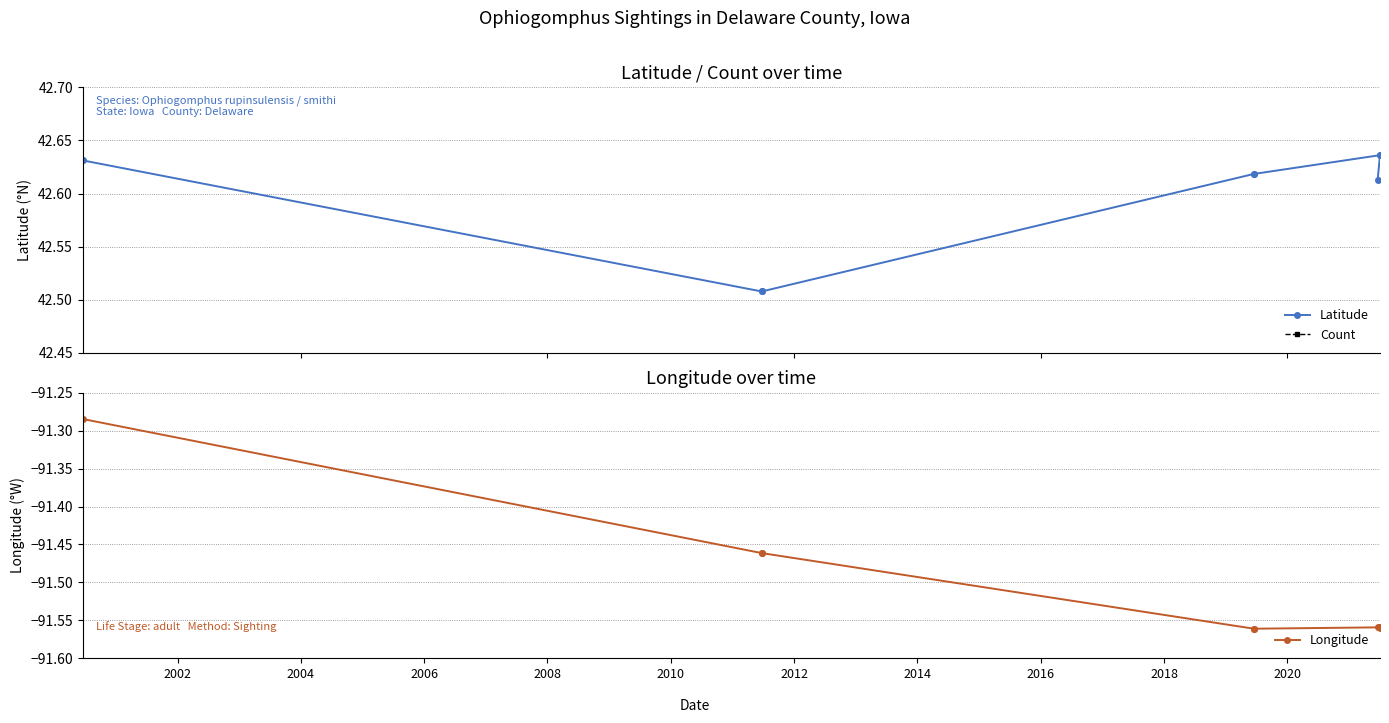

Rank the series at 2006 from highest to lowest value.

Latitude, Count, Longitude